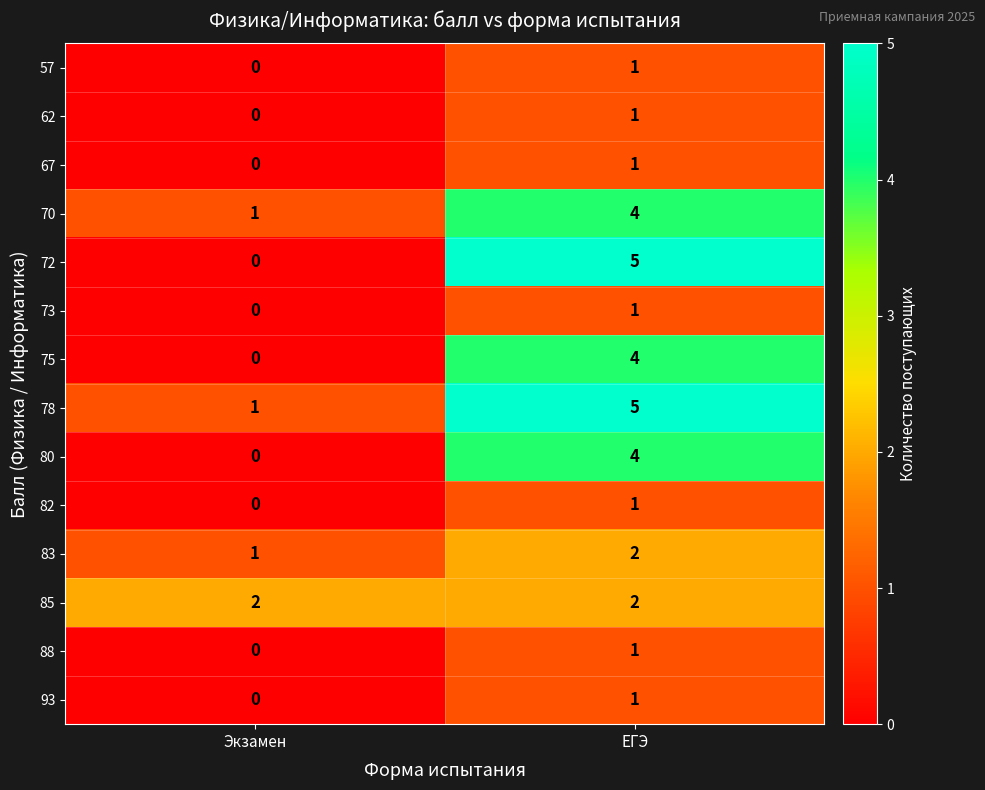

What is the difference between the highest and lowest values at ЕГЭ?

4